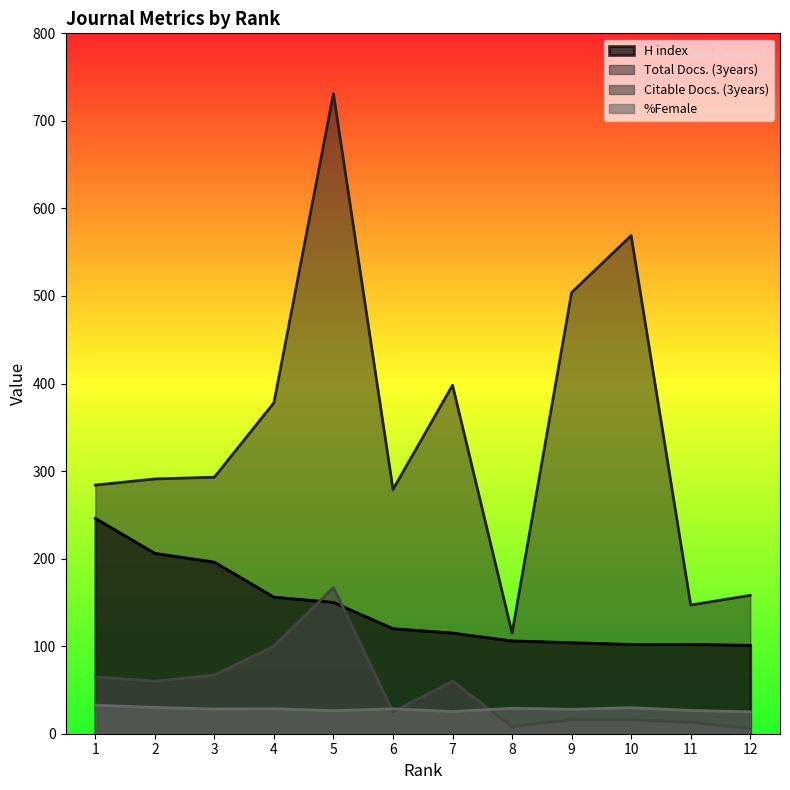

Reading left to right, extract all data points from this chart.

H index: 246.0	206.0	196.0	156.0	150.0	120.0	115.0	106.0	104.0	102.0	102.0	101.0
Total Docs. (3years): 284.0	291.0	293.0	378.0	731.0	279.0	398.0	115.0	504.0	569.0	147.0	158.0
Citable Docs. (3years): 65.0	60.0	67.0	100.0	167.0	25.0	60.0	8.0	16.0	16.0	13.0	6.0
%Female: 32.6	30.1	28.2	28.5	26.3	28.4	25.4	29.1	27.9	29.7	26.6	25.0